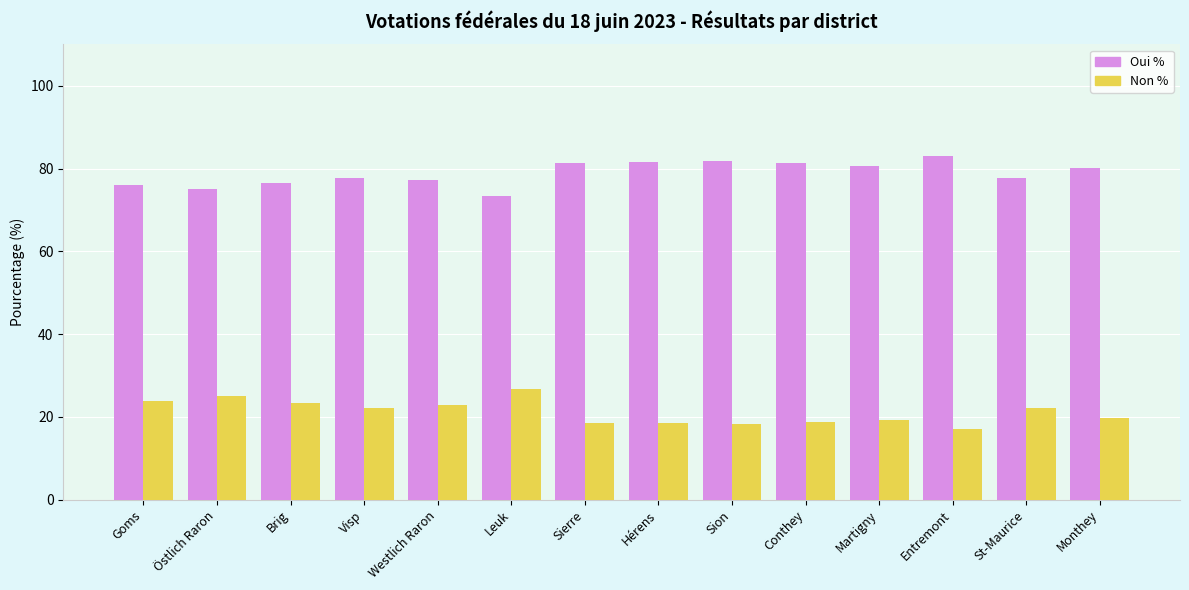

Where does the Oui % series first go above 80?

Sierre